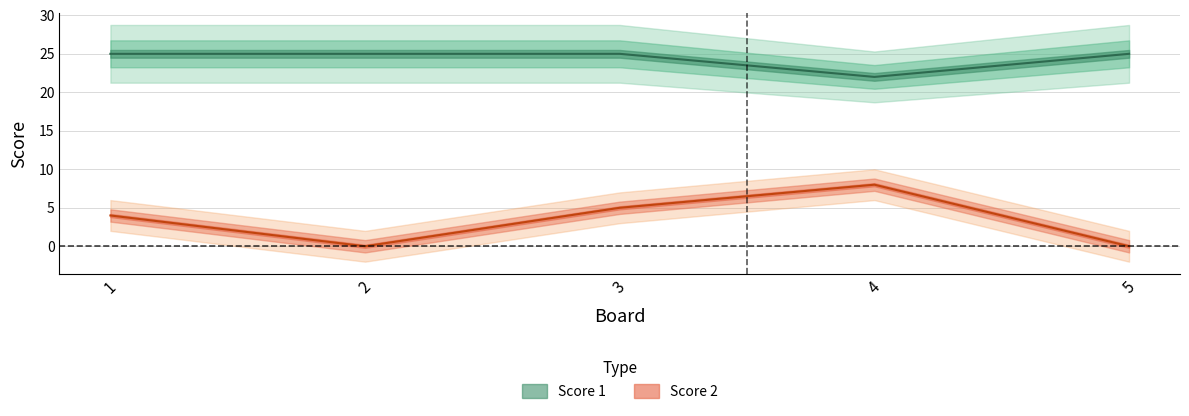

Which has a higher value, 3 or 1?

3